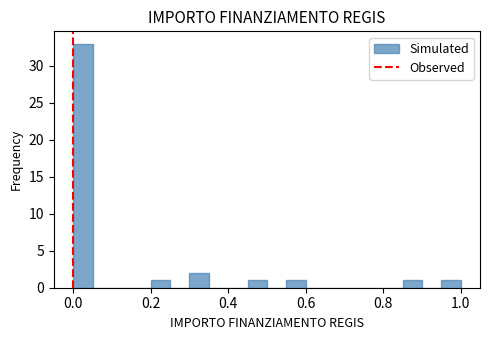

Around what value on the x-axis is the tallest bar? Give the approximate position of its centre, as read against the axis.

0.02